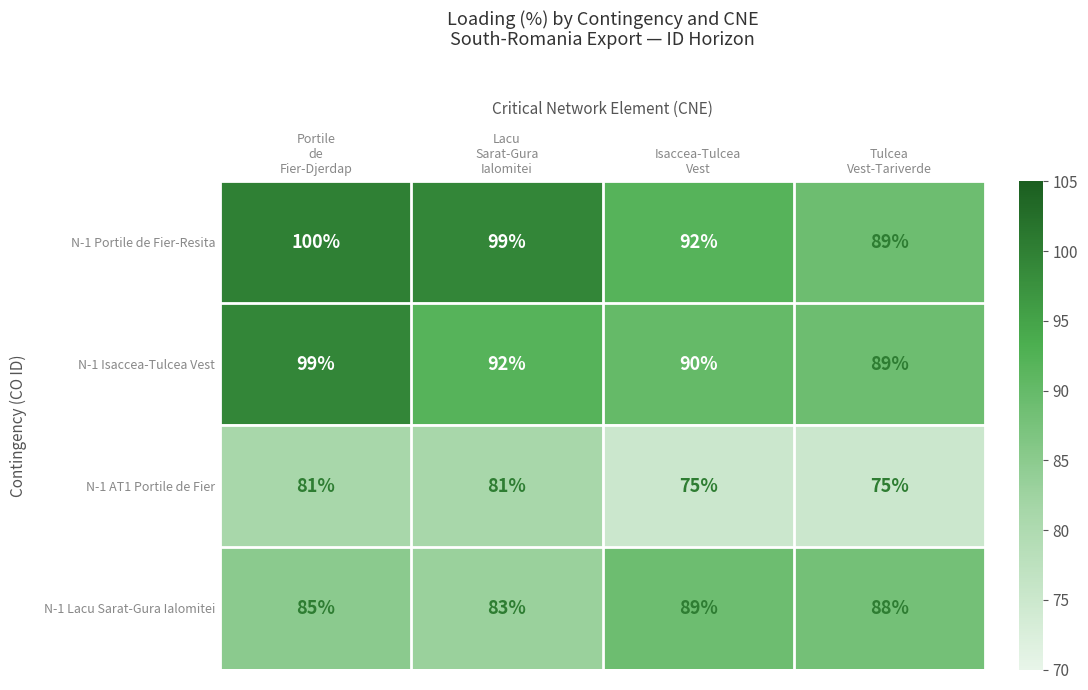

At how many categories does at least one series exceed 88?

4